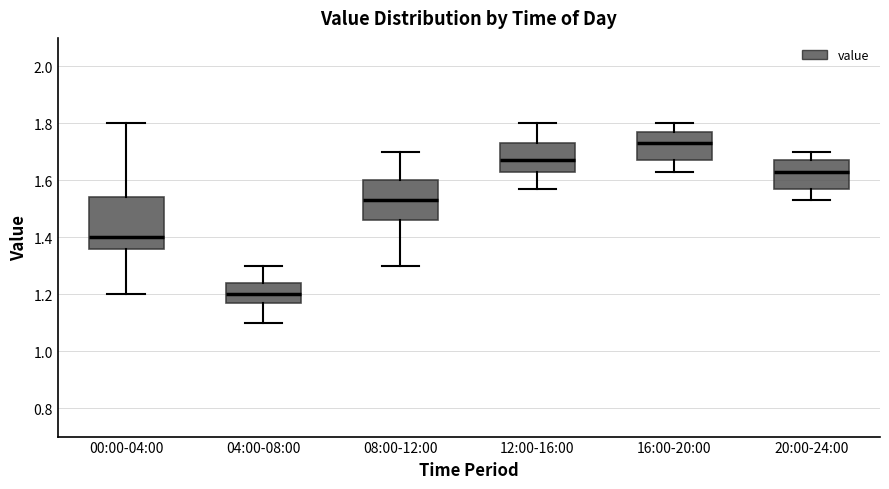

Reading left to right, read every box against the y-axis: the position of its median line, the range the box covers, and the ends of its whiskers. The values are not printed on the chart, so give them approximately, as read against the axis.

00:00-04:00: median 1.40, box 1.36 to 1.54, whiskers 1.20 to 1.80
04:00-08:00: median 1.20, box 1.18 to 1.24, whiskers 1.10 to 1.30
08:00-12:00: median 1.54, box 1.46 to 1.60, whiskers 1.30 to 1.70
12:00-16:00: median 1.68, box 1.64 to 1.74, whiskers 1.58 to 1.80
16:00-20:00: median 1.74, box 1.68 to 1.78, whiskers 1.64 to 1.80
20:00-24:00: median 1.64, box 1.58 to 1.68, whiskers 1.54 to 1.70